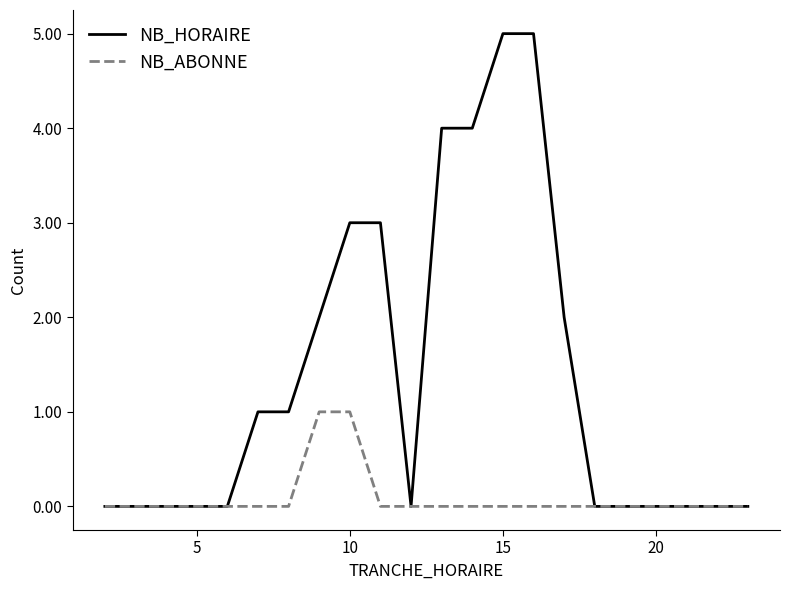

What is the maximum value shown in the chart?

5